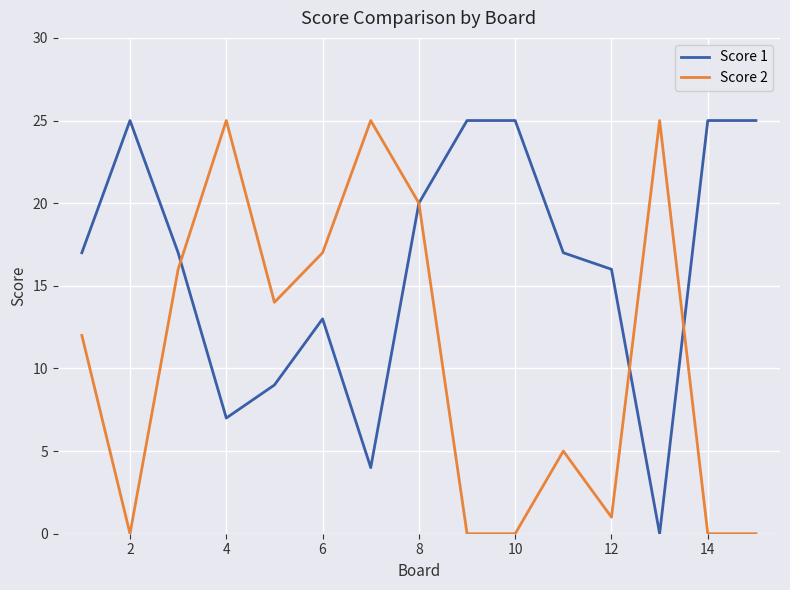

Which series has the largest total across all categories?

Score 1